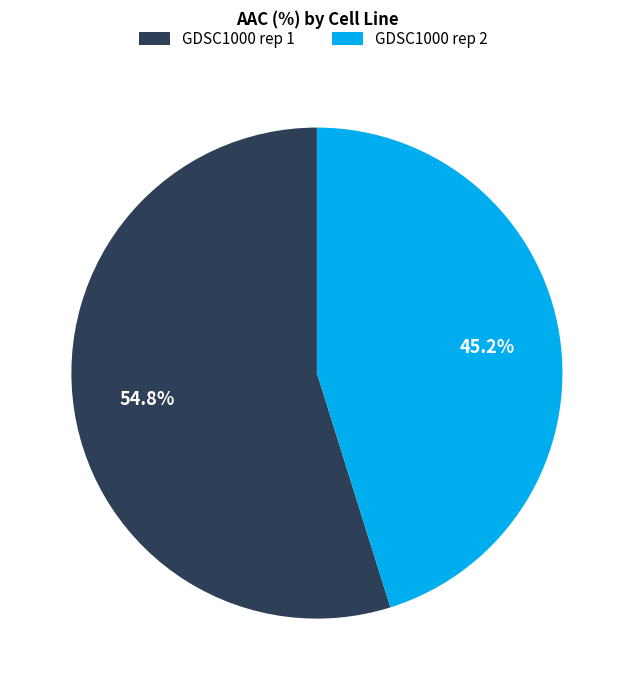

What percentage is the GDSC1000 rep 2 slice, to the nearest percent?

45%